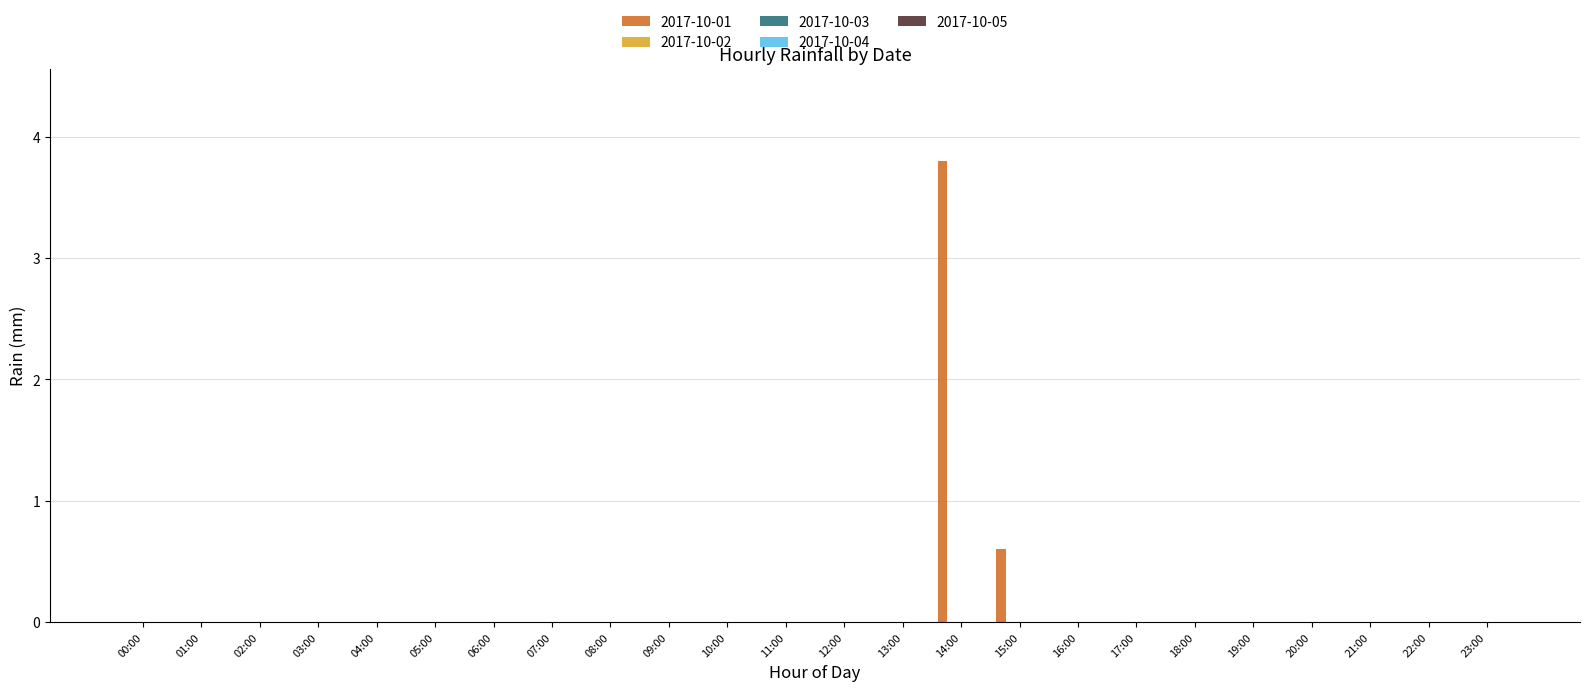

What is the greatest value displayed?

3.8